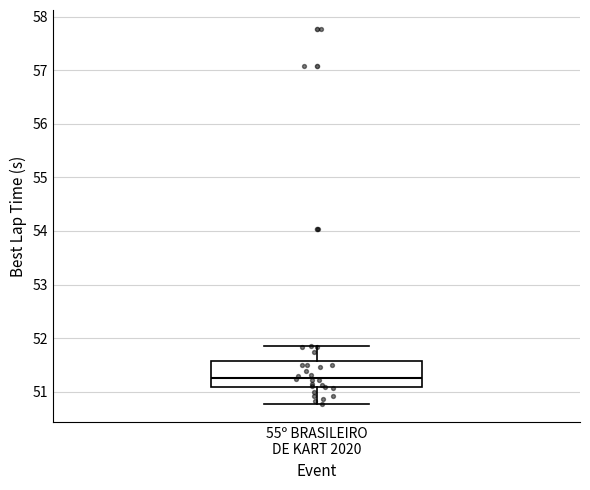

Transcribe this box plot: give where the median line is, the range the box spans, and where the two whiskers end, as read against the y-axis. The values are not printed on the chart, so give them approximately, as read against the axis.

median 51.3, box 51.1 to 51.6, whiskers 50.8 to 51.8